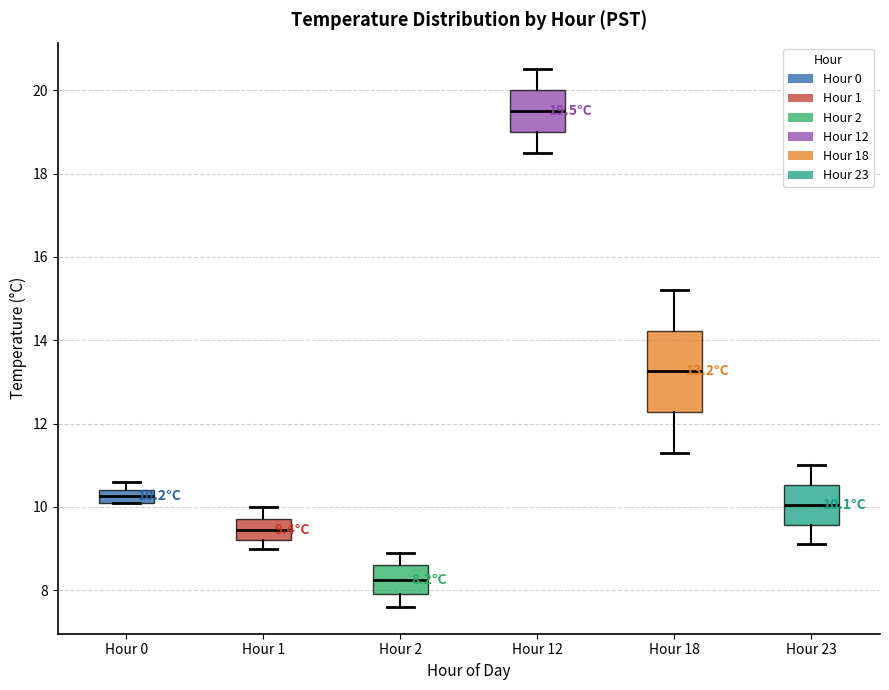

Which box has the lowest median line?

Hour 2